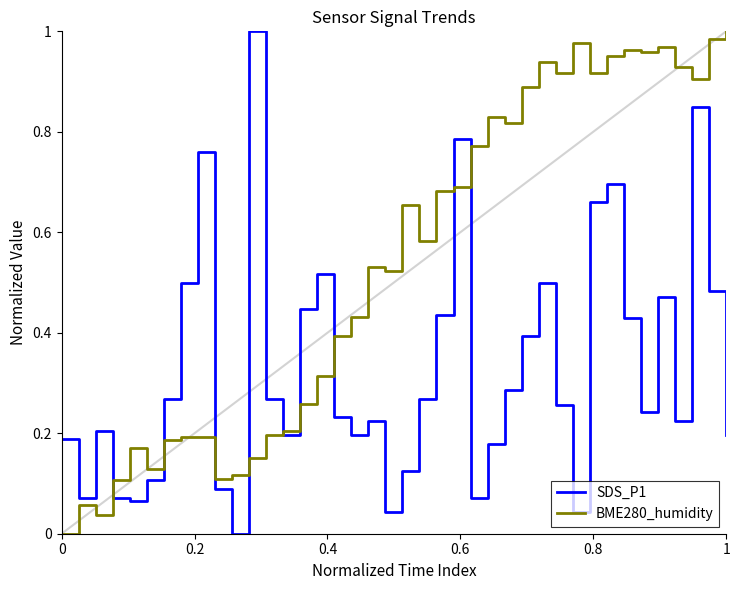

Which series has the largest total across all categories?

BME280_humidity